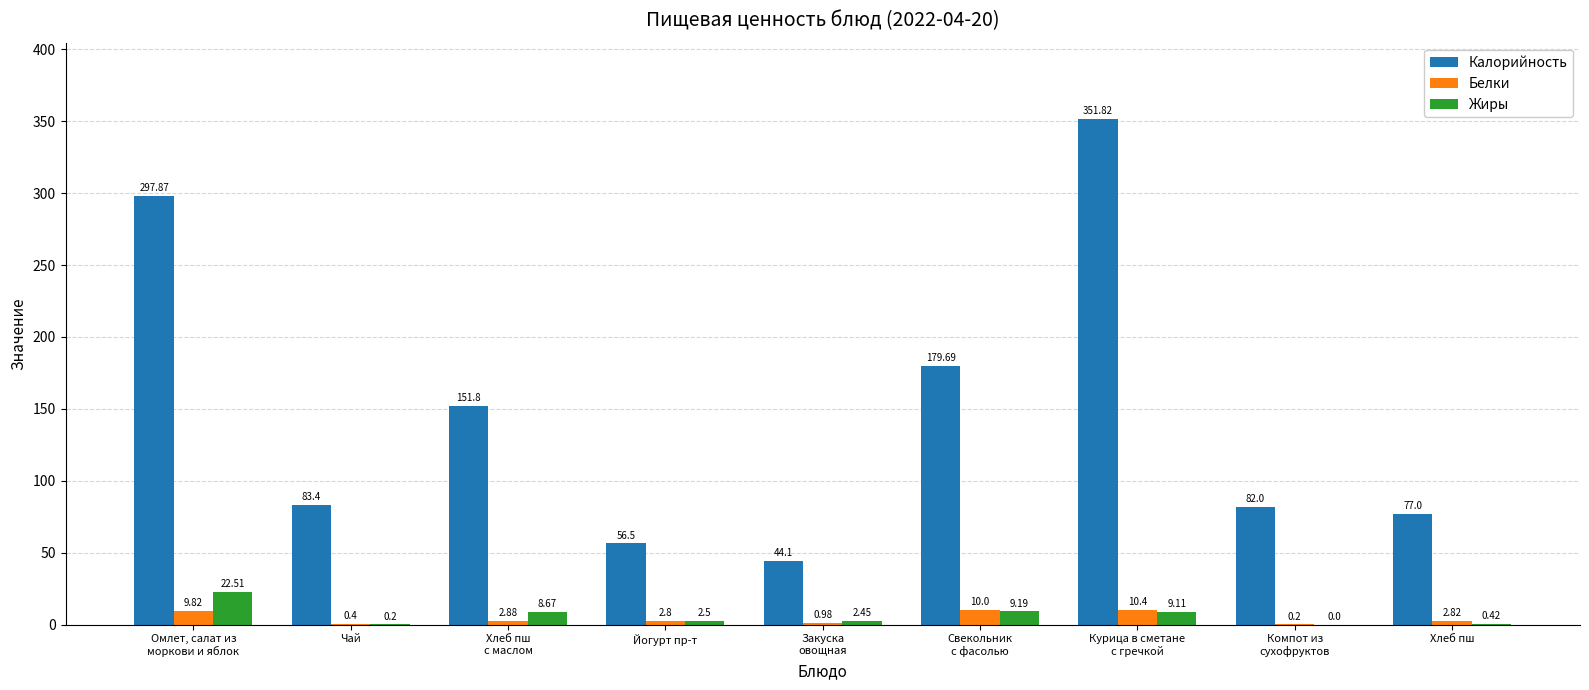

What is the sum of the Жиры values at Чай and Курица в сметане
с гречкой?

9.3